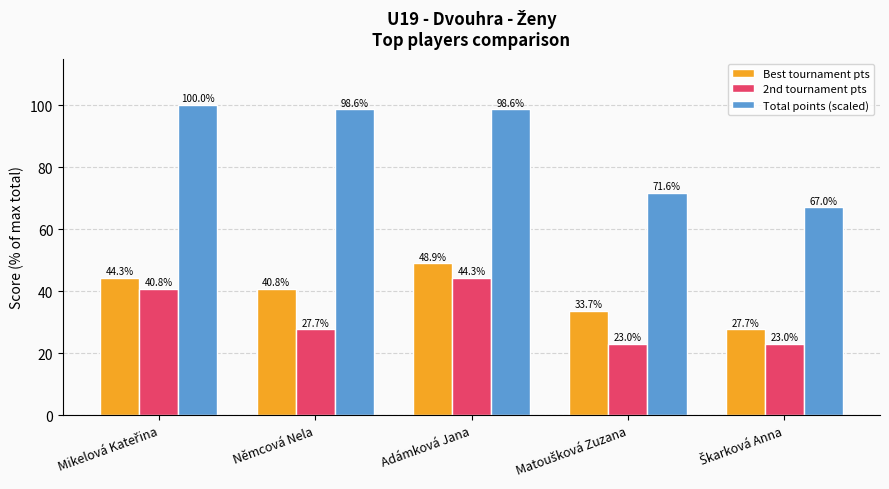

Are the bars grouped side by side (vs. stacked)?

Yes